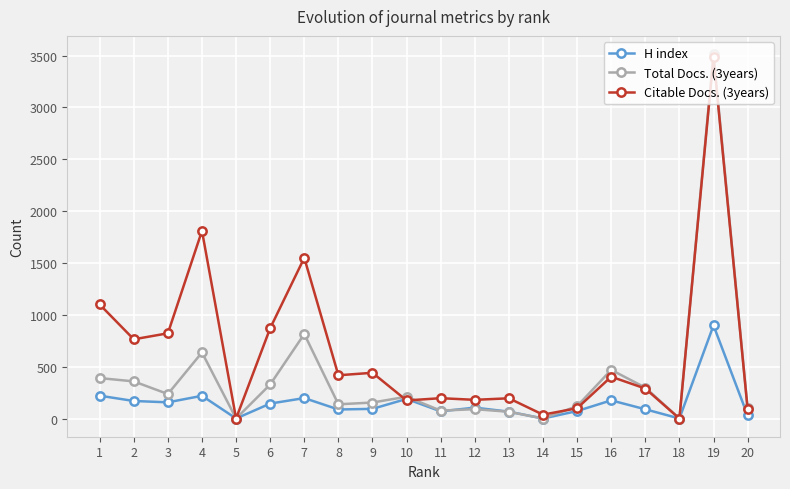

How many values in the H index series are below 105?

10